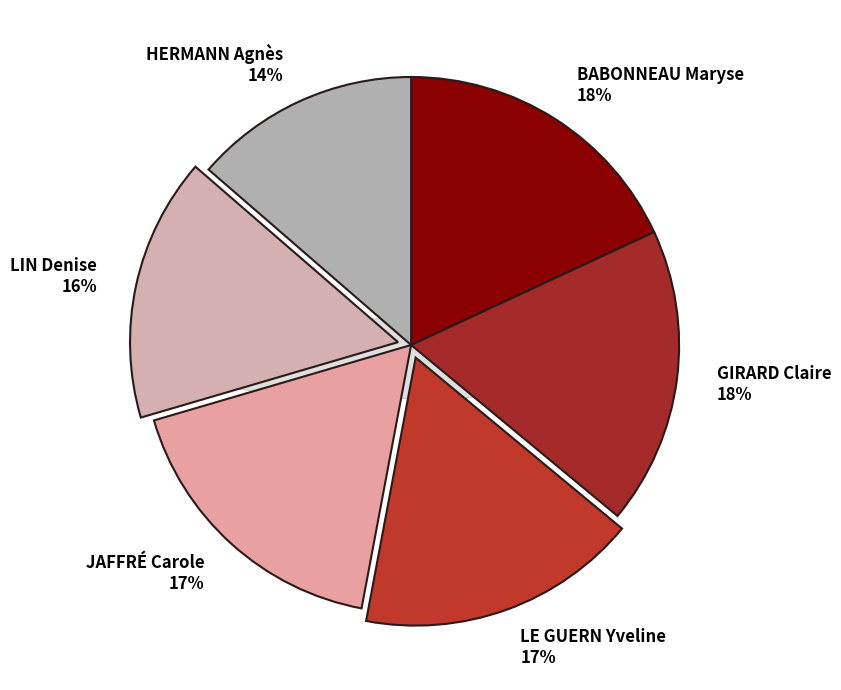

Does LIN Denise account for over 50% of the chart?

No